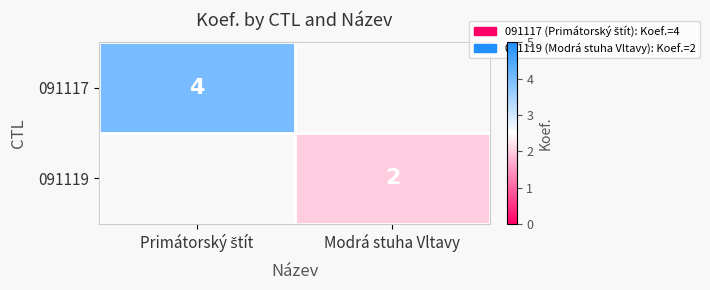

Between Modrá stuha Vltavy and Primátorský štít, which is larger?

Primátorský štít